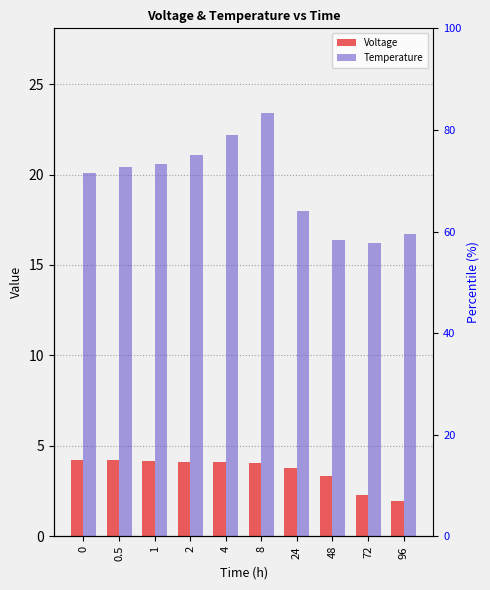

How many groups of bars are there?

10